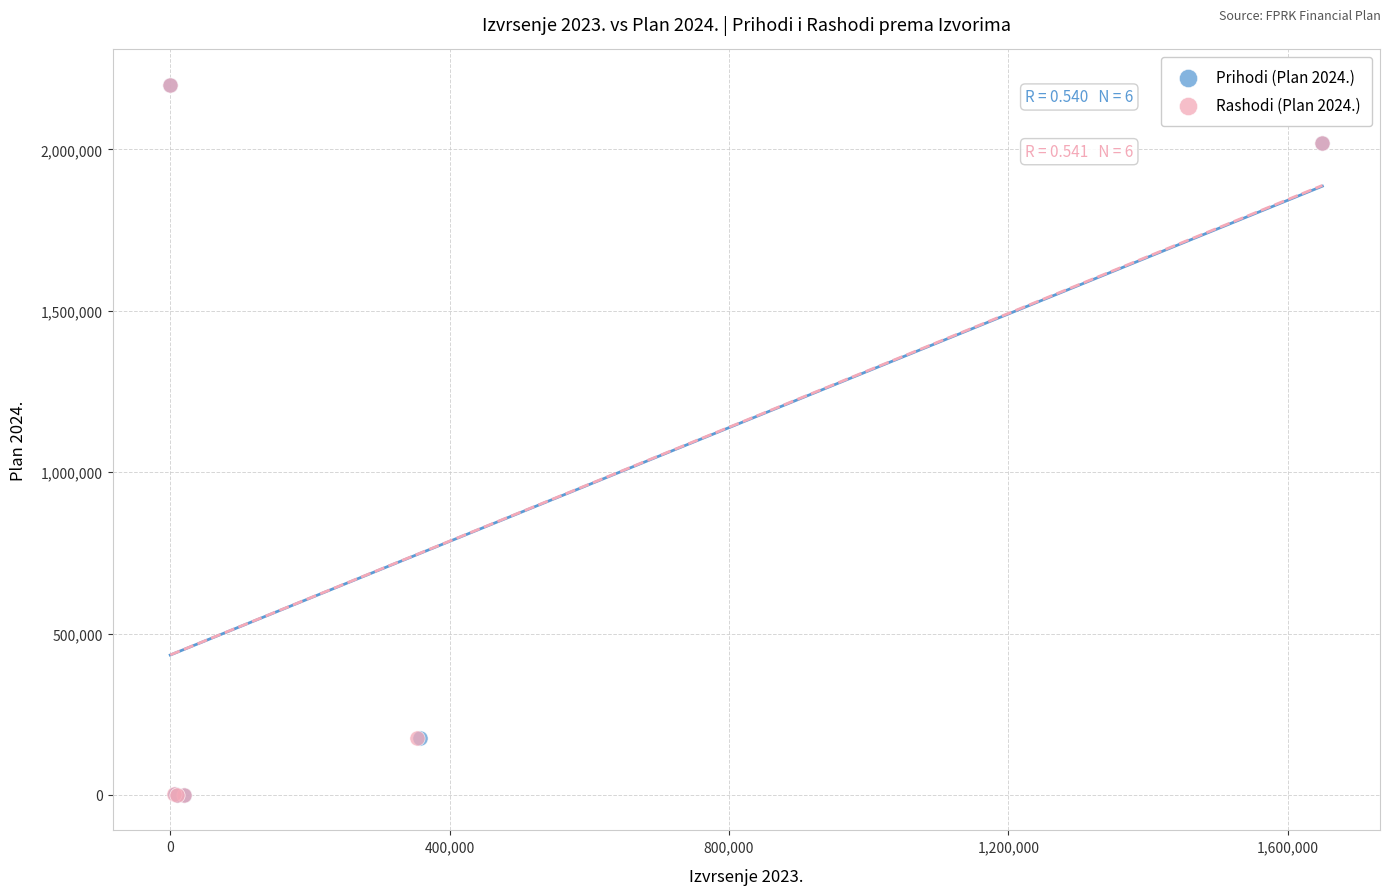

What are all the series names shown in the legend?

Prihodi (Plan 2024.), Rashodi (Plan 2024.)